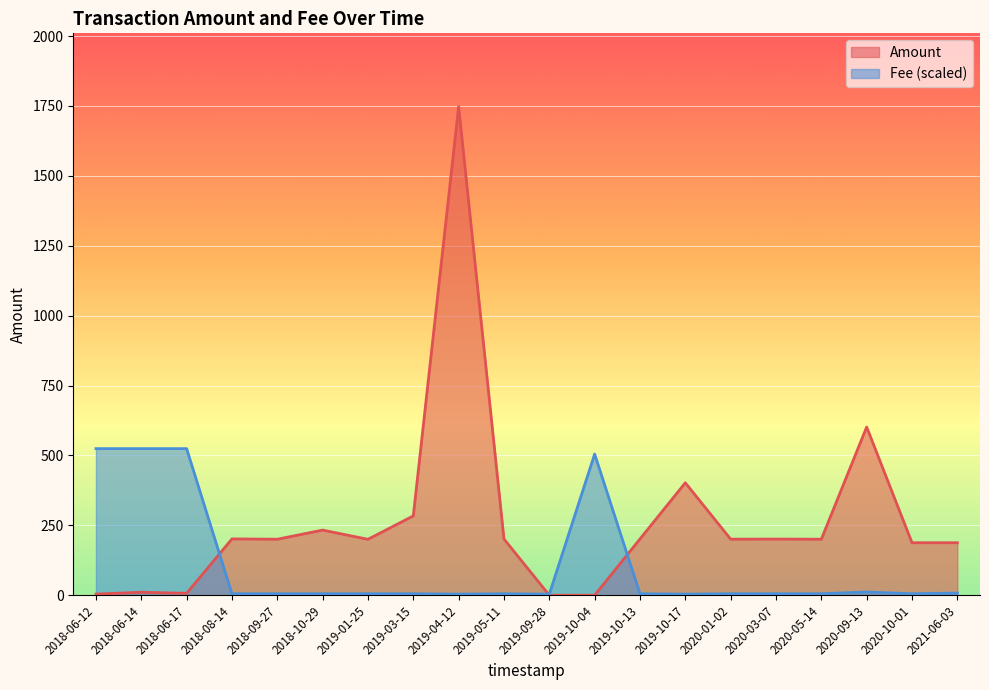

What is the total value across all series at 2018-06-12?

528.2